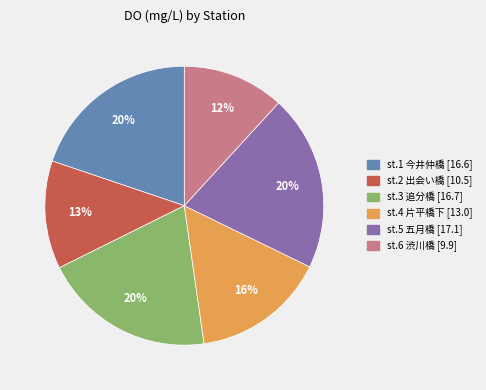

Which slice is the smallest?

st.6 渋川橋